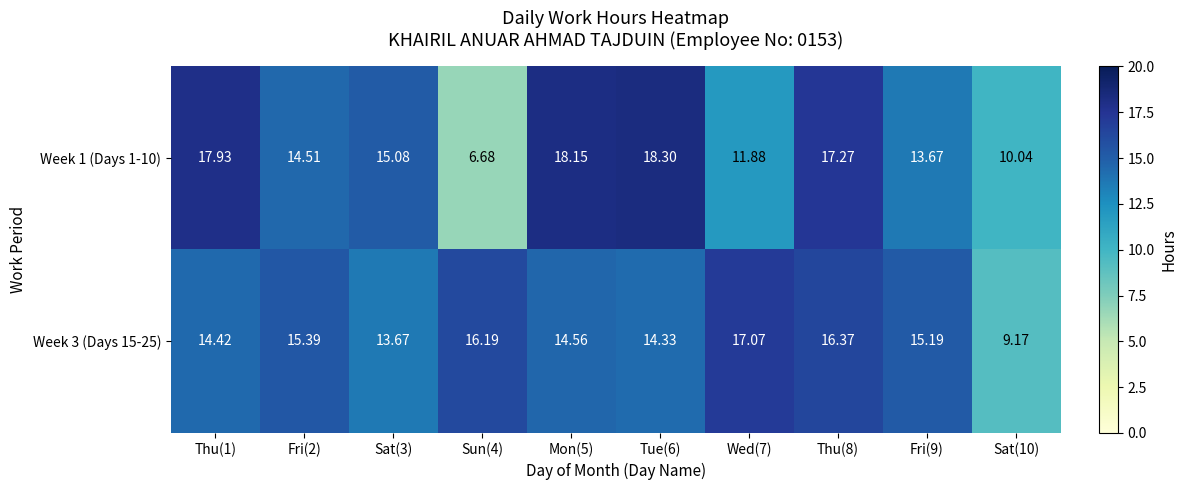

Is the value of Week 3 (Days 15-25) at Thu(1) greater than the value of Week 1 (Days 1-10) at Sun(4)?

Yes